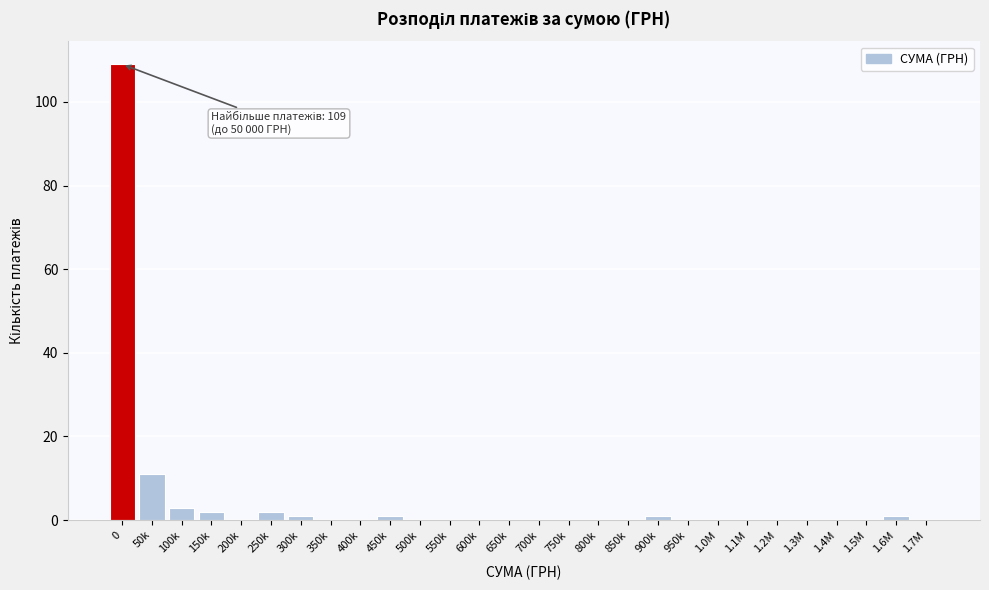

Reading left to right, what are all the values shown in this chart?

0=109	50k=11	100k=3	150k=2	200k=0	250k=2	300k=1	350k=0	400k=0	450k=1	500k=0	550k=0	600k=0	650k=0	700k=0	750k=0	800k=0	850k=0	900k=1	950k=0	1.0M=0	1.1M=0	1.2M=0	1.3M=0	1.4M=0	1.5M=0	1.6M=1	1.7M=0